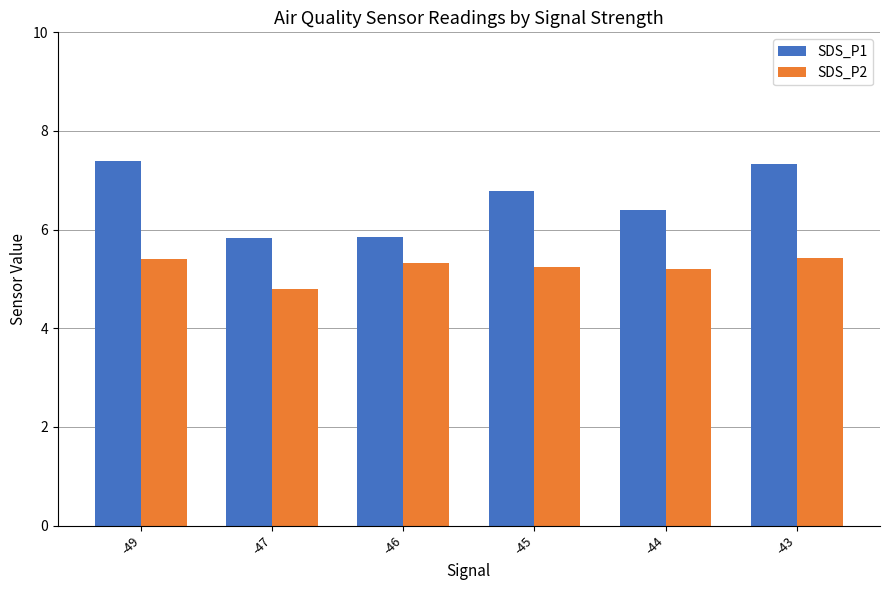

At how many categories does at least one series exceed 6?

4